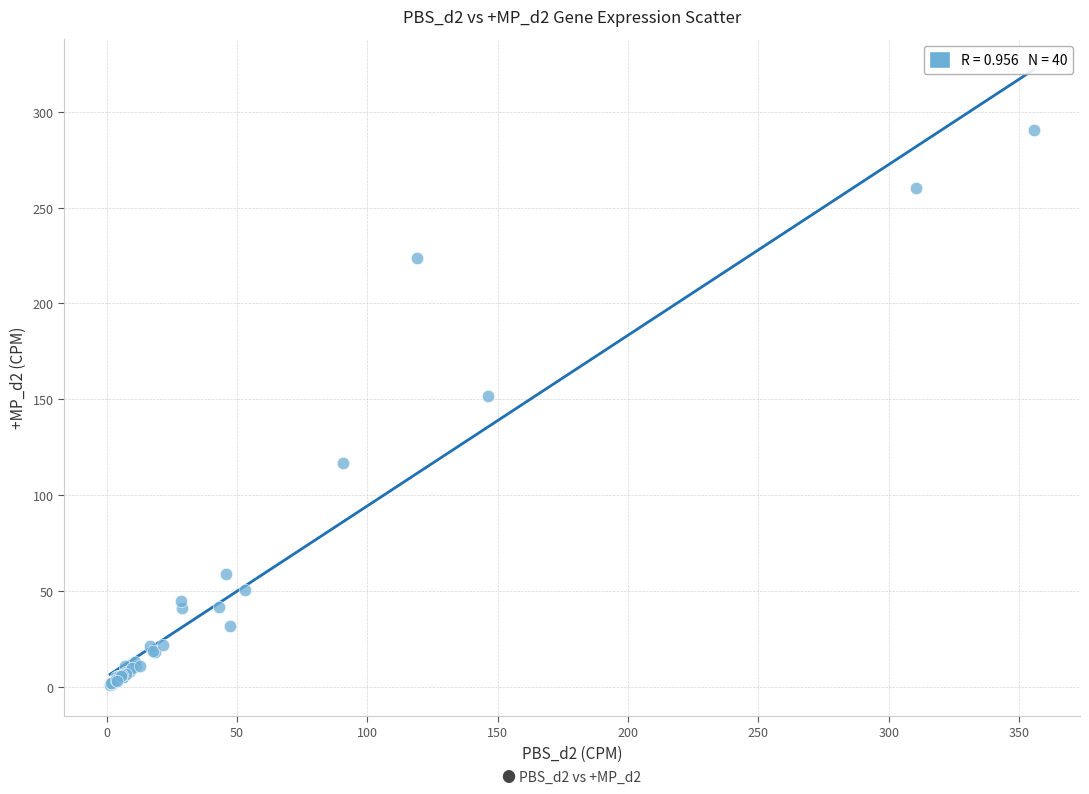

What Y value in the scatter plot is closest to 145?

151.9